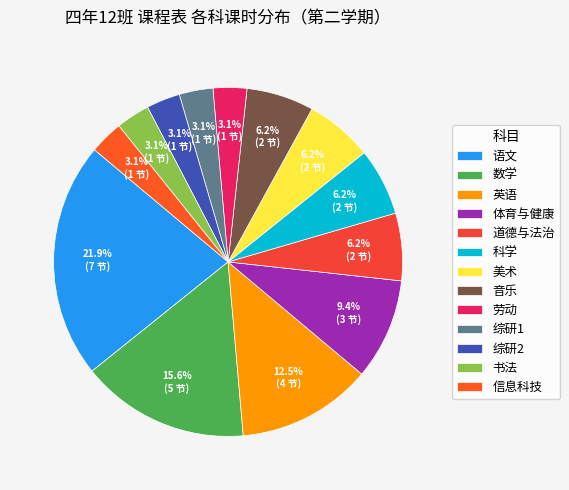

To the nearest percent, what percentage of the pie is 美术?

6%